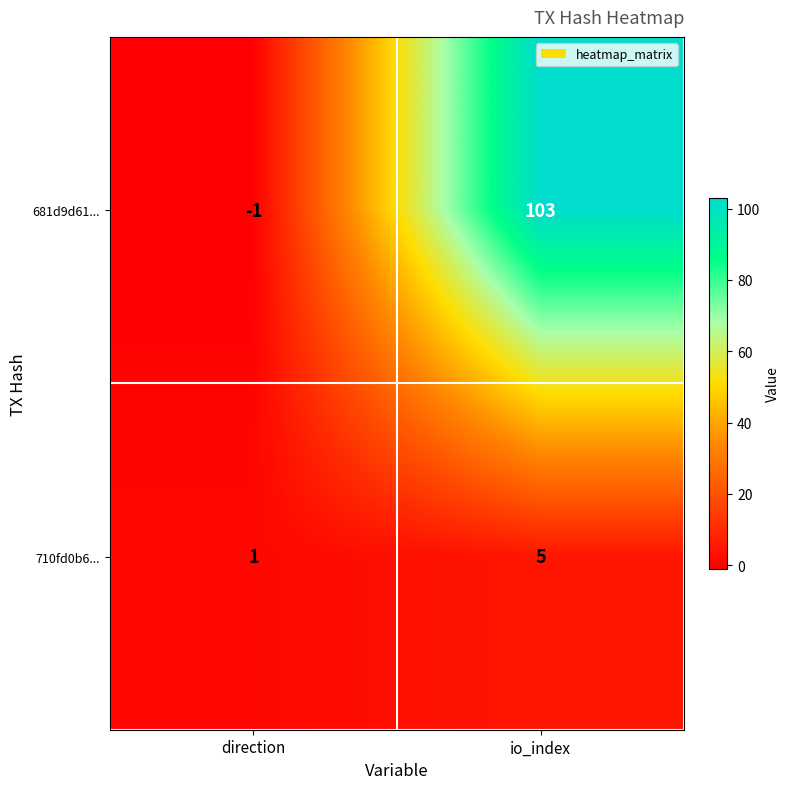

Which category has the highest value across all series?

io_index